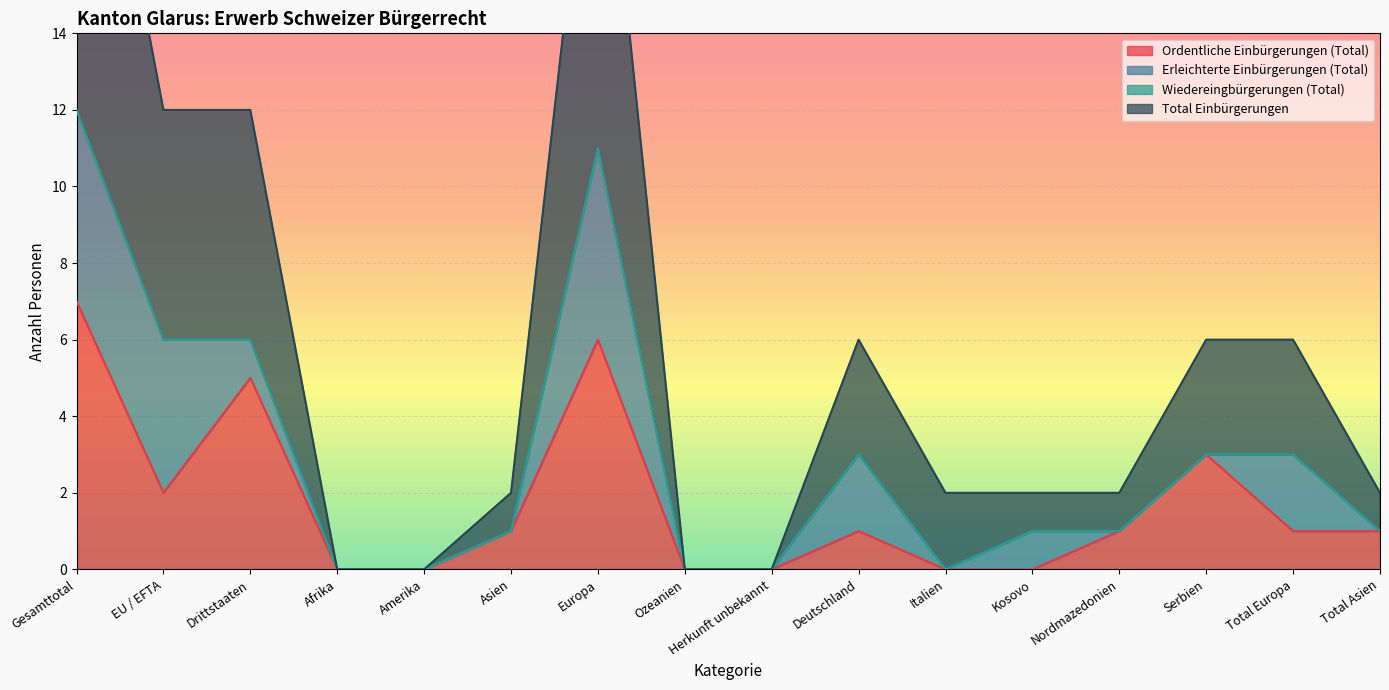

The value of Ordentliche Einbürgerungen (Total) at EU / EFTA is 1. True or false?

False